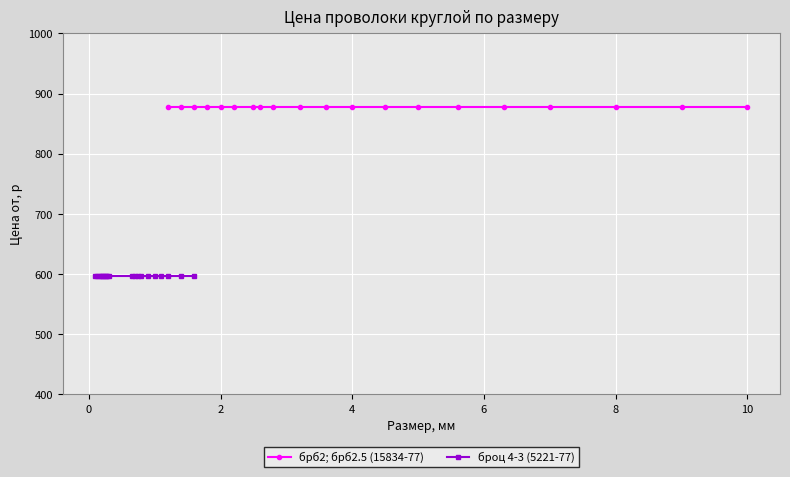

Which series has the widest spread of values?

брб2; брб2.5 (15834-77)